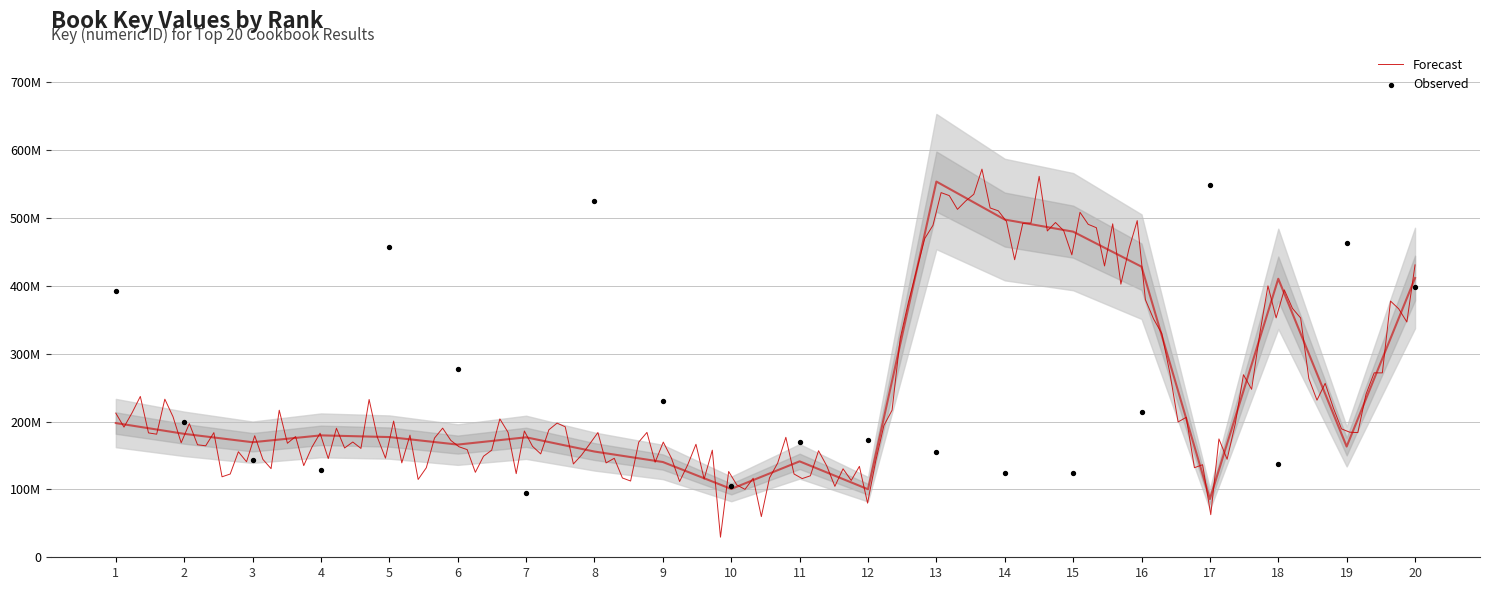

What is the change in value from 9 to 14?

+357281664